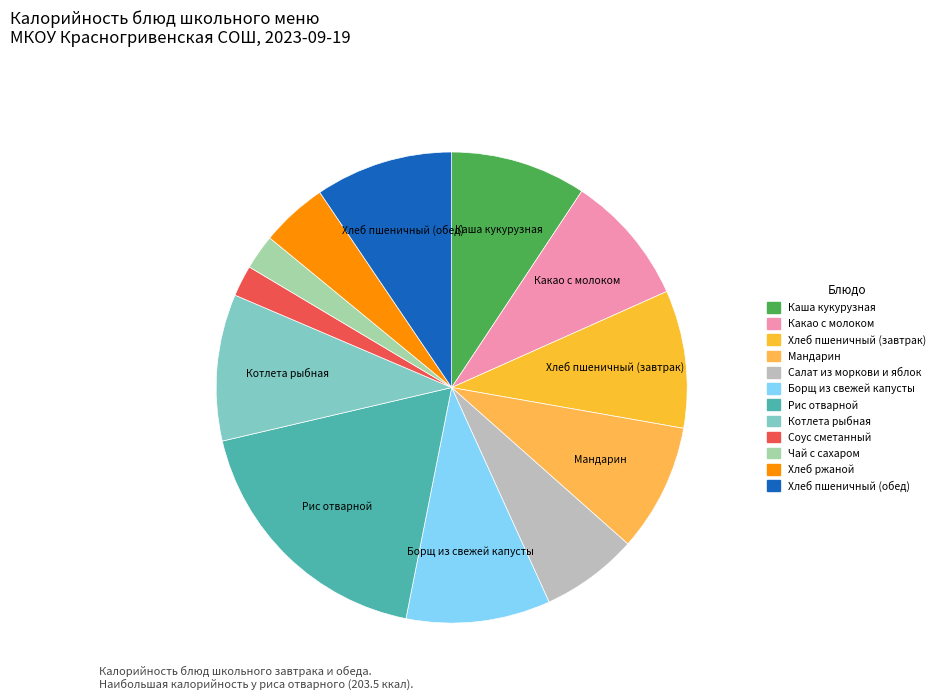

How many segments does this pie chart have?

12